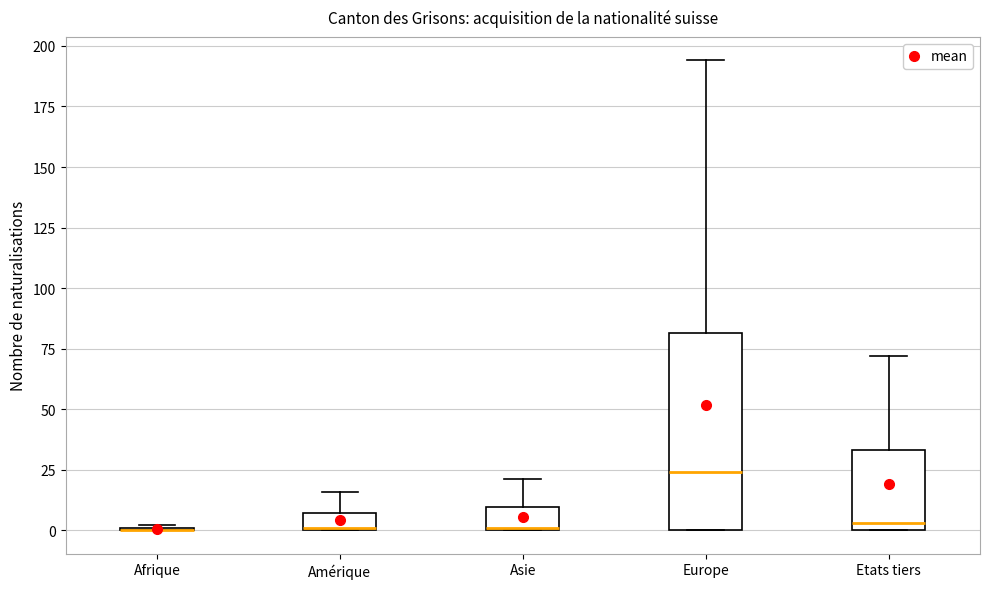

Where does the upper whisker of the box for Etats tiers end on the y-axis? The values are not printed on the chart, so give them approximately, as read against the axis.

70